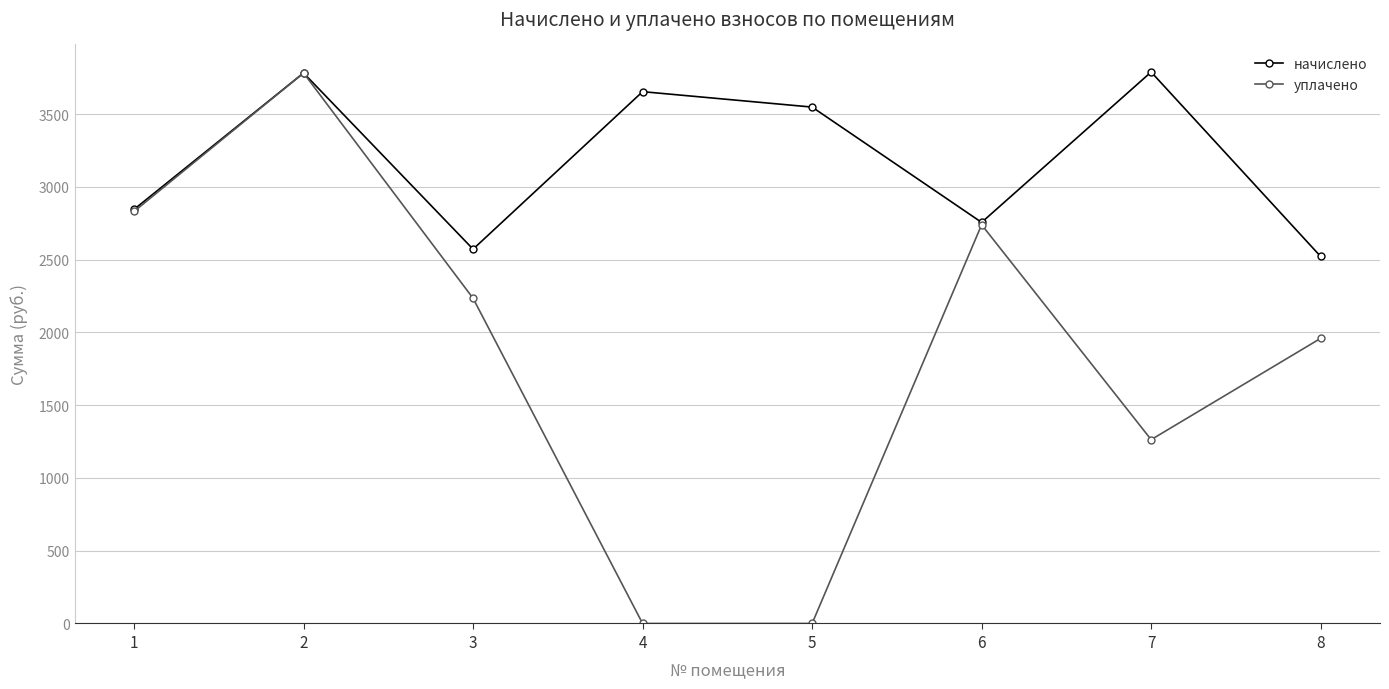

In начислено, how many points are lower than both neighbors (excluding endpoints)?

2